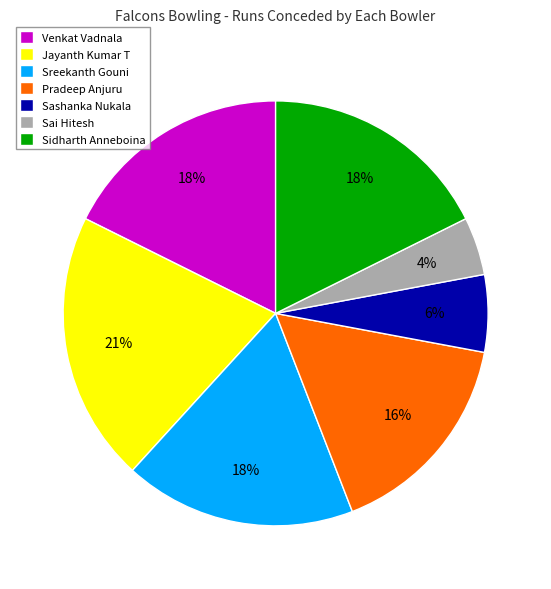

To the nearest percent, what is the combined percentage of Sreekanth Gouni and Pradeep Anjuru?

34%